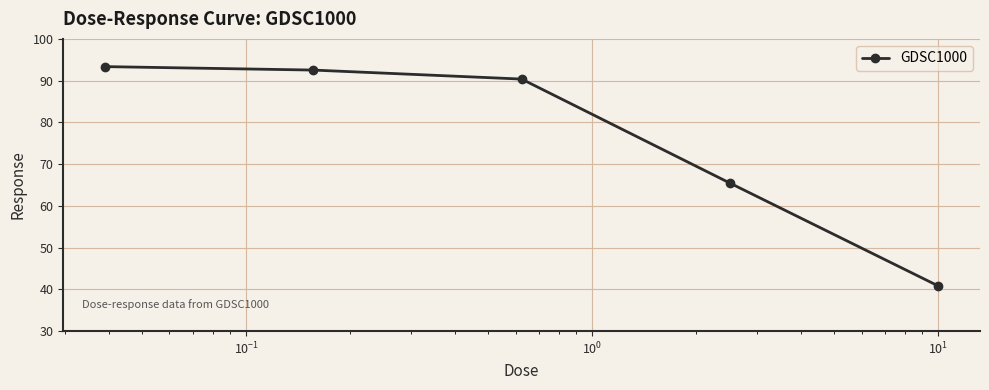

What is the smallest value displayed?

40.8